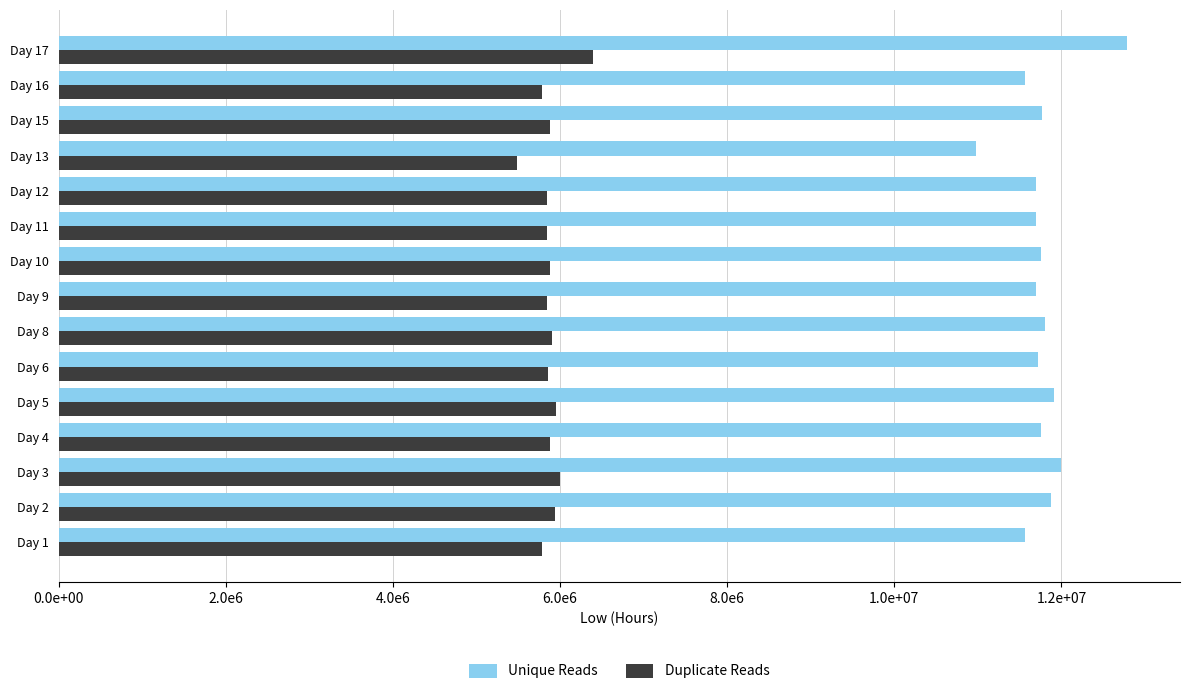

What is the average value of the Unique Reads series?

11771333